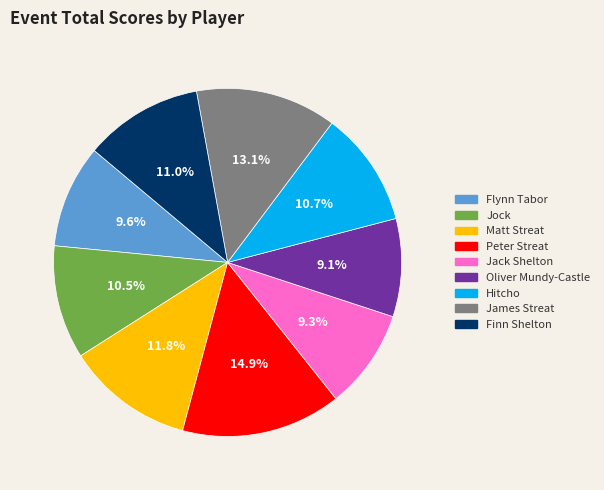

Is Hitcho the majority of the pie?

No